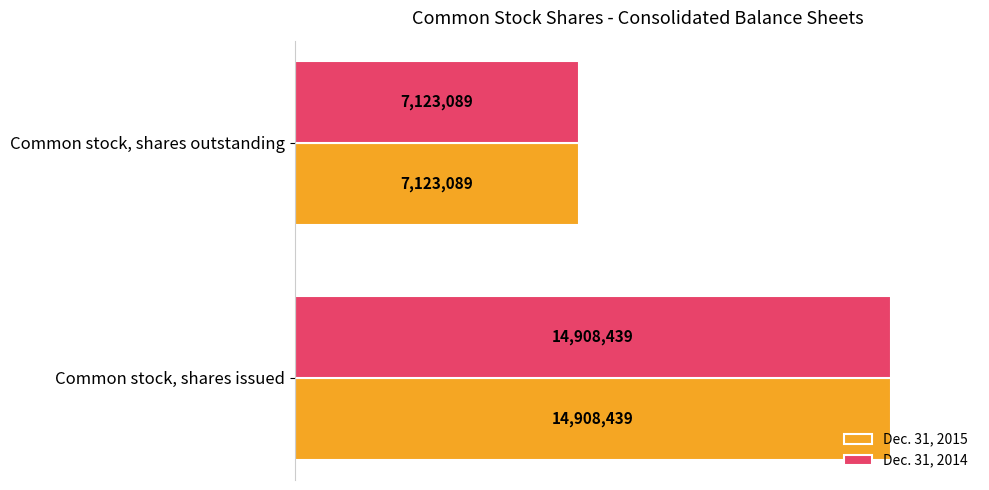

What are all the series names shown in the legend?

Dec. 31, 2015, Dec. 31, 2014